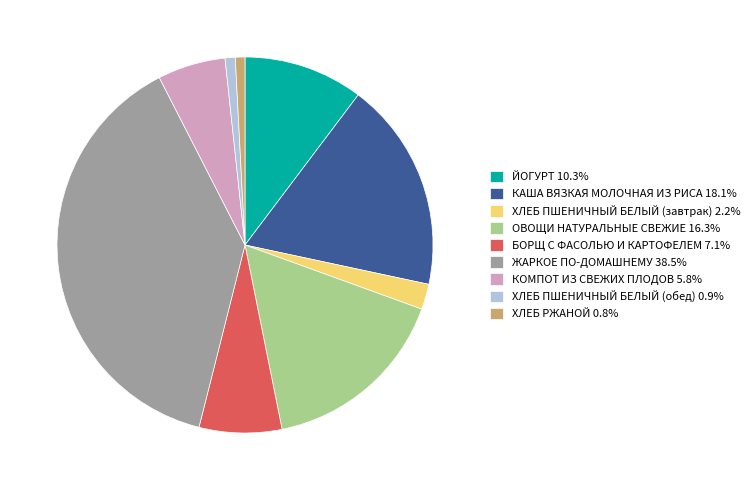

Is ЙОГУРТ the majority of the pie?

No